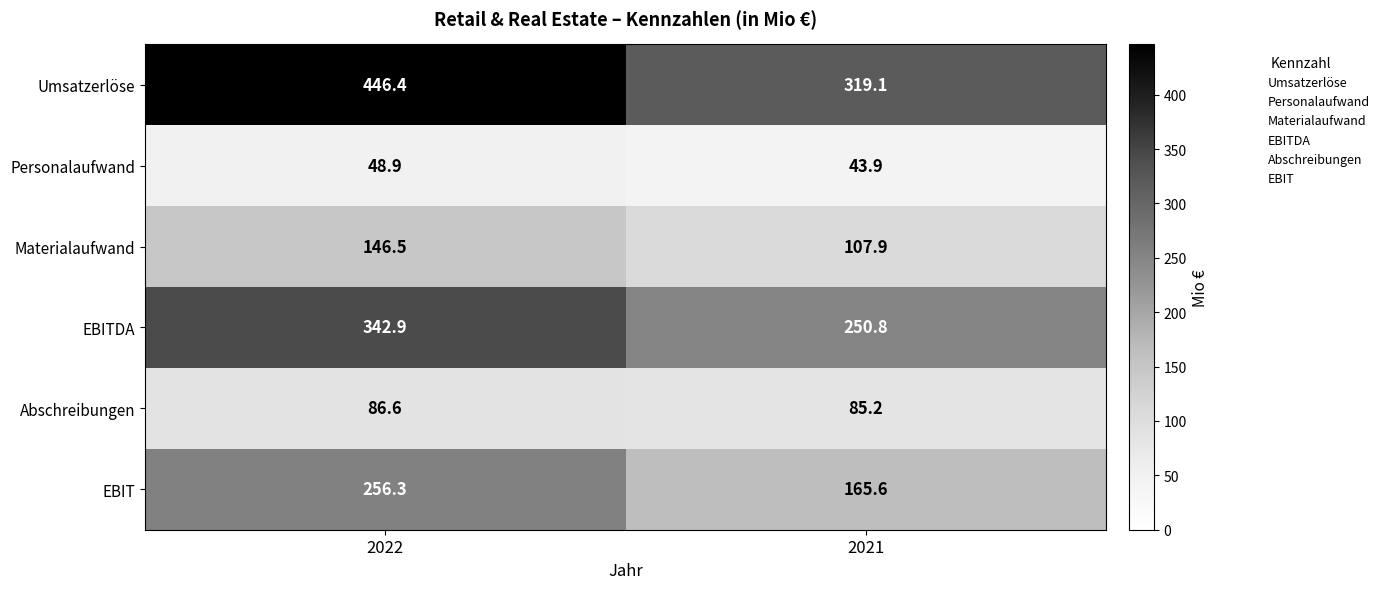

Reading left to right, extract all data points from this chart.

Umsatzerlöse: 446.4	319.1
Personalaufwand: 48.9	43.9
Materialaufwand: 146.5	107.9
EBITDA: 342.9	250.8
Abschreibungen: 86.6	85.2
EBIT: 256.3	165.6